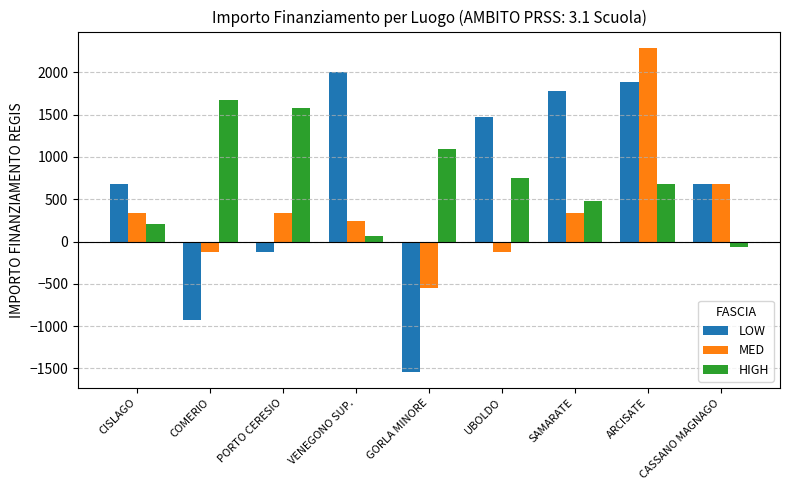

What is the sum of all LOW values?

5914.5